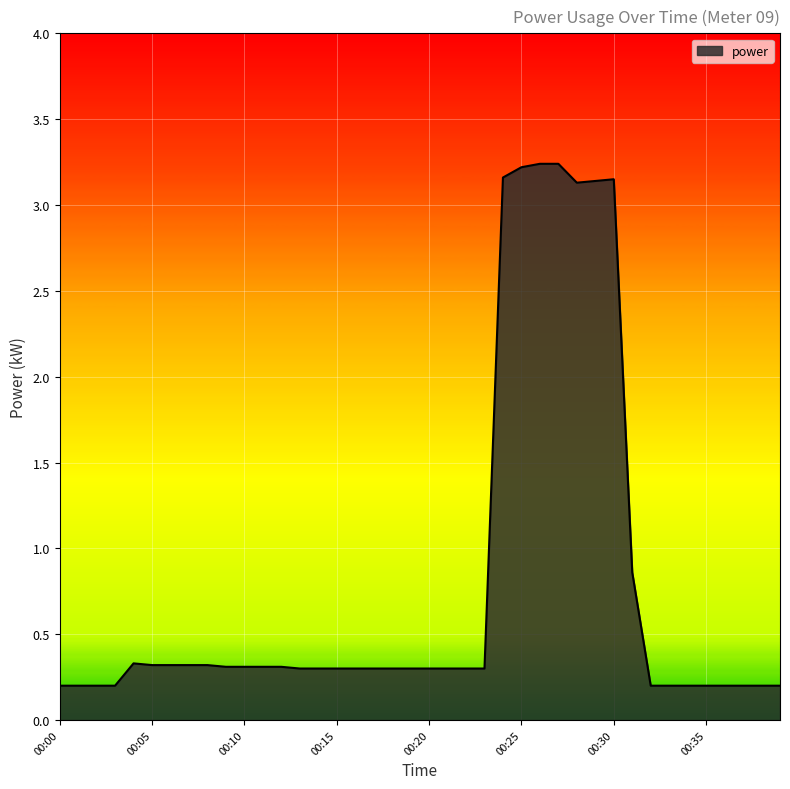

What is the difference between the maximum and minimum values?

3.0